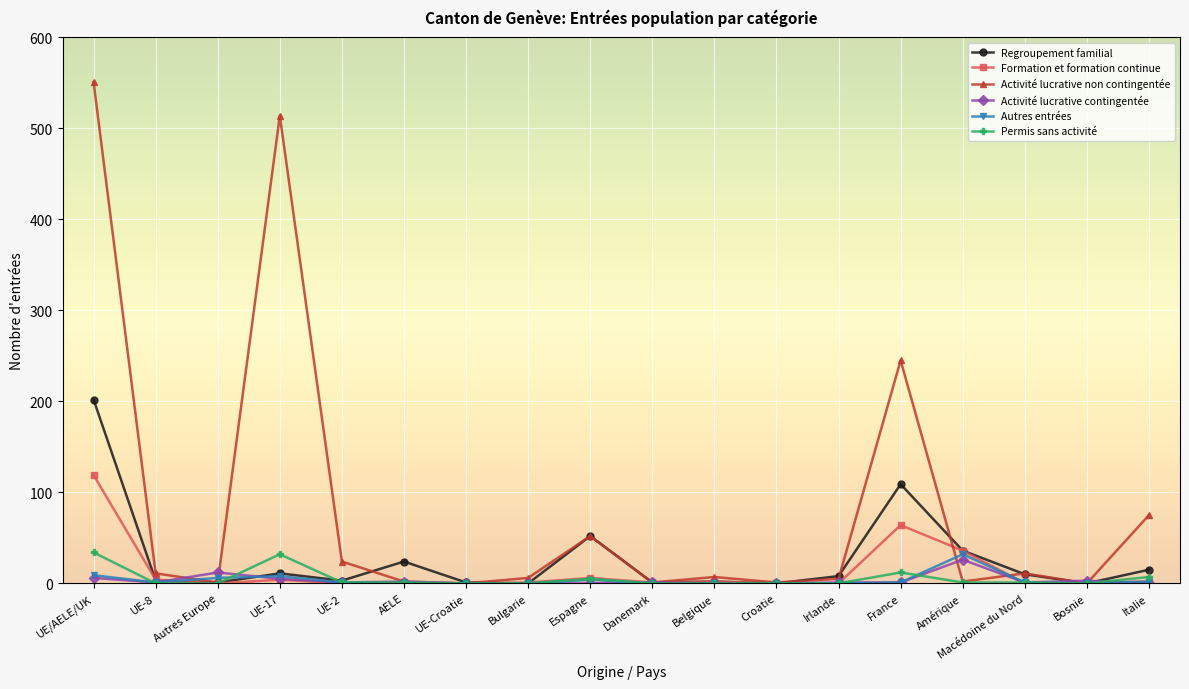

At which label is Activité lucrative non contingentée closest to 275?

France